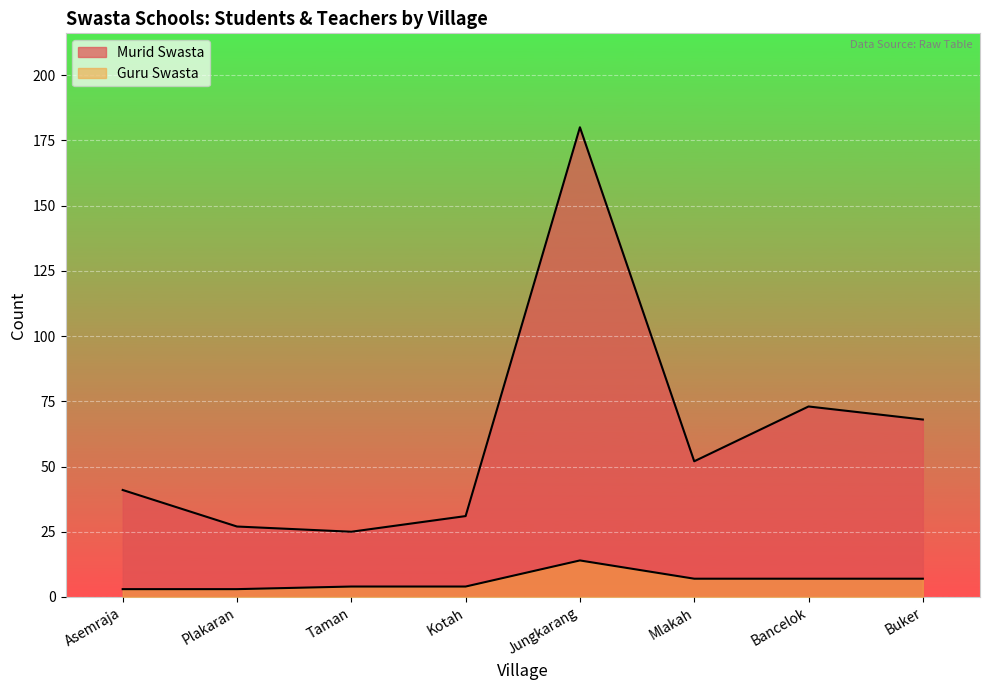

How many lines are shown in the chart?

2